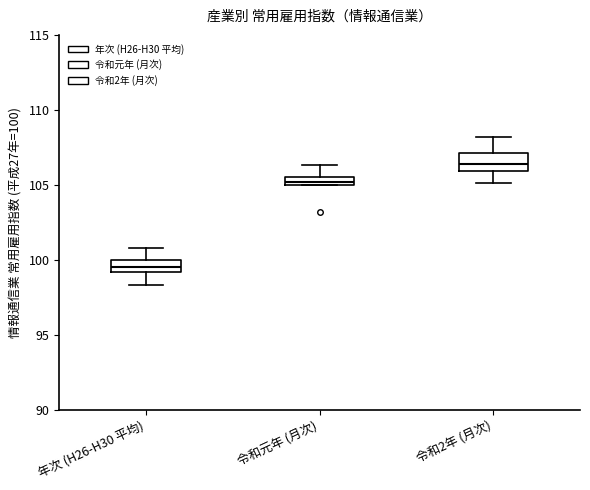

Which box's median line is the highest?

令和2年 (月次)